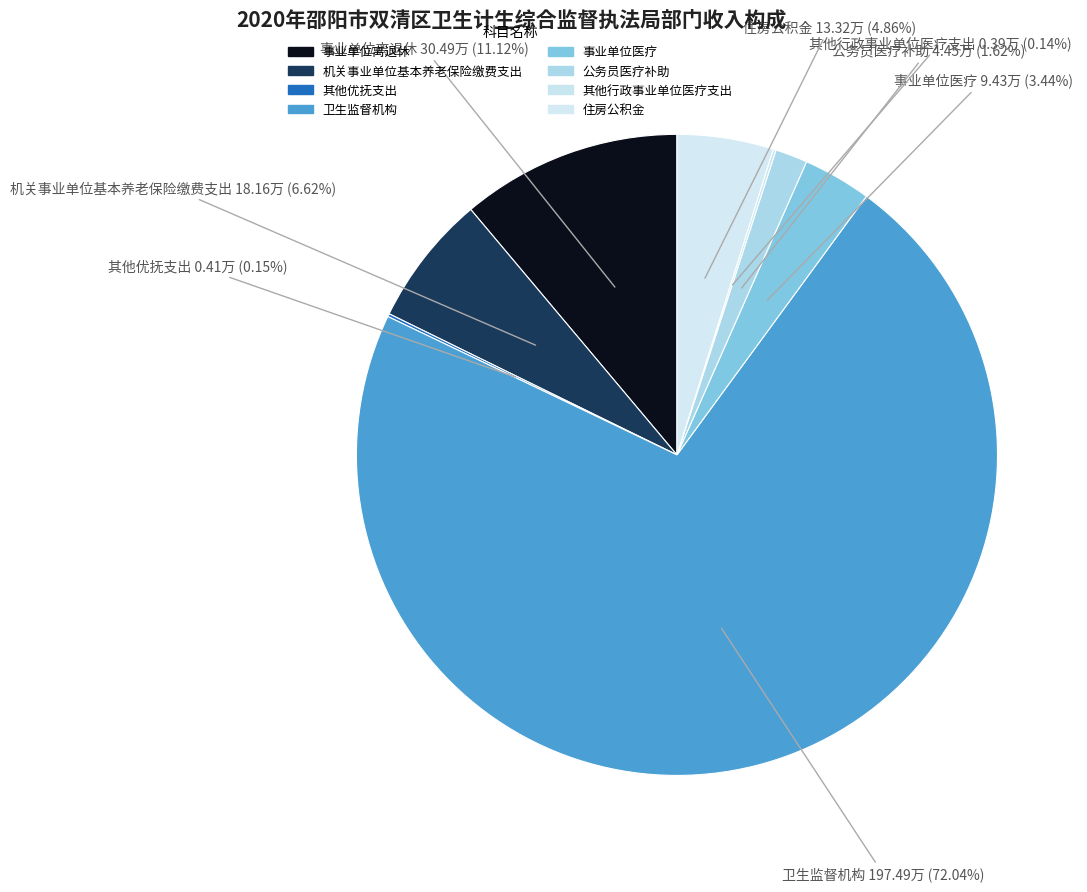

To the nearest percent, what is the difference between the 事业单位医疗 and 住房公积金 slice percentages?

1%